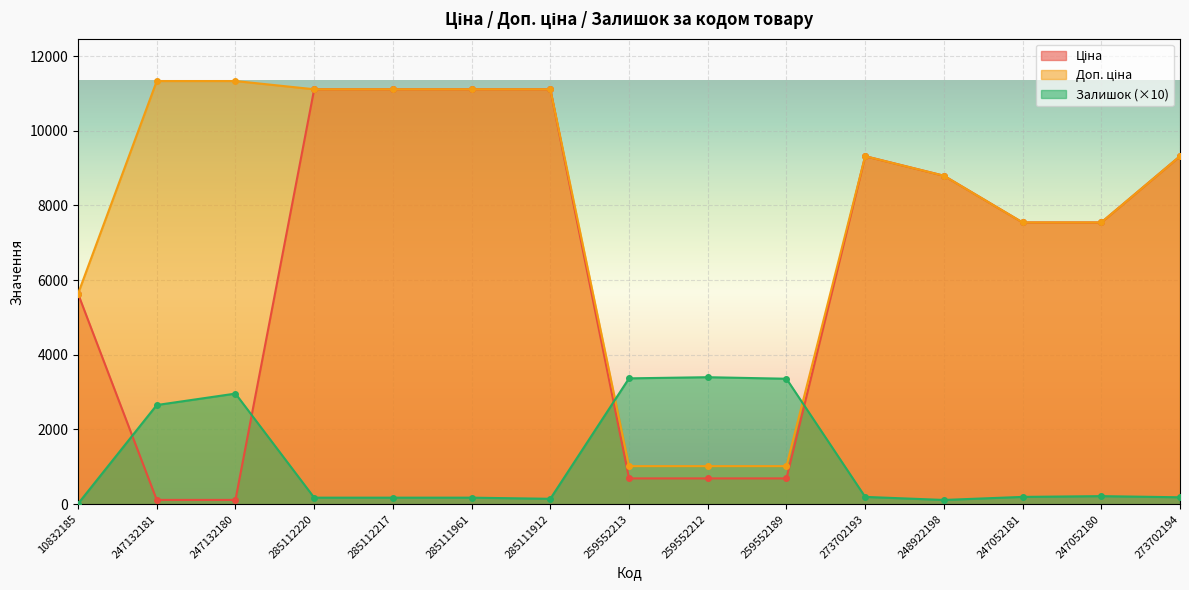

The value of Доп. ціна at 273702194 is 9321.4. True or false?

True